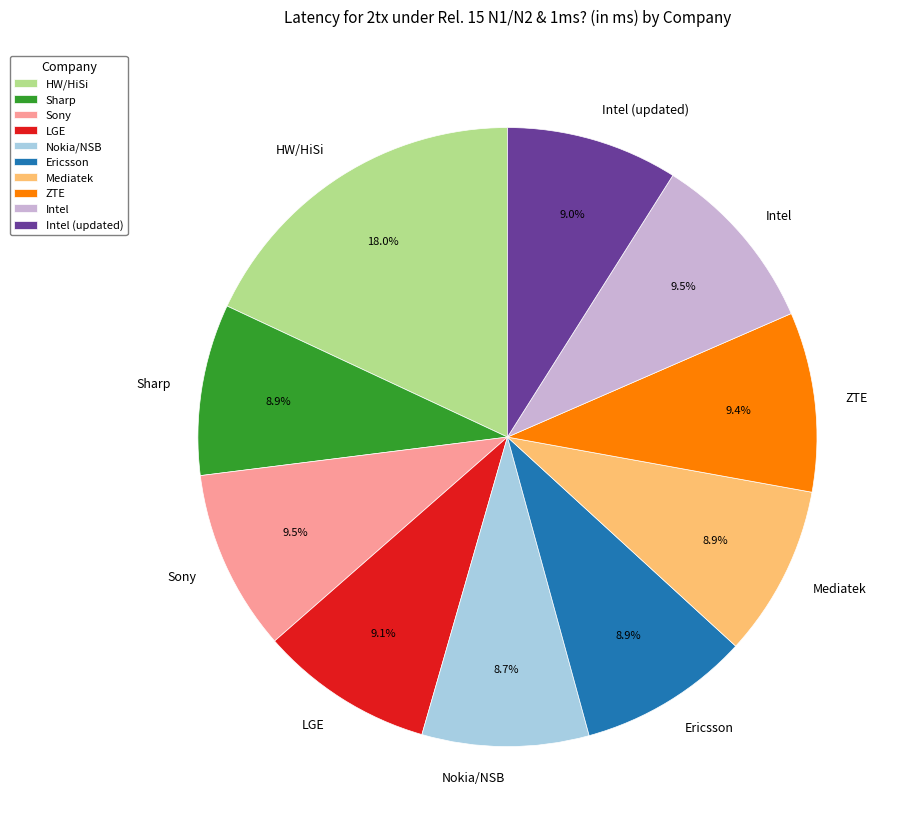

Approximately how many times larger is the value at LGE compared to Sony?

1.0